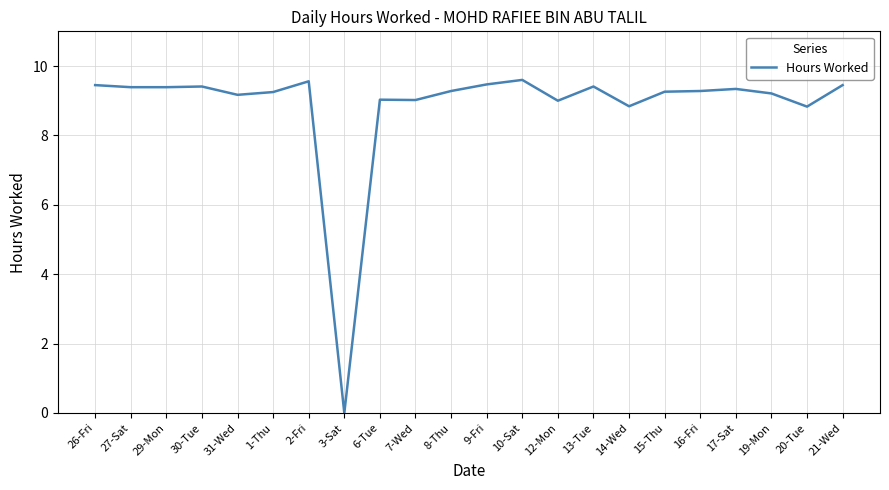

Is it true that the value at 7-Wed is 9.0?

True